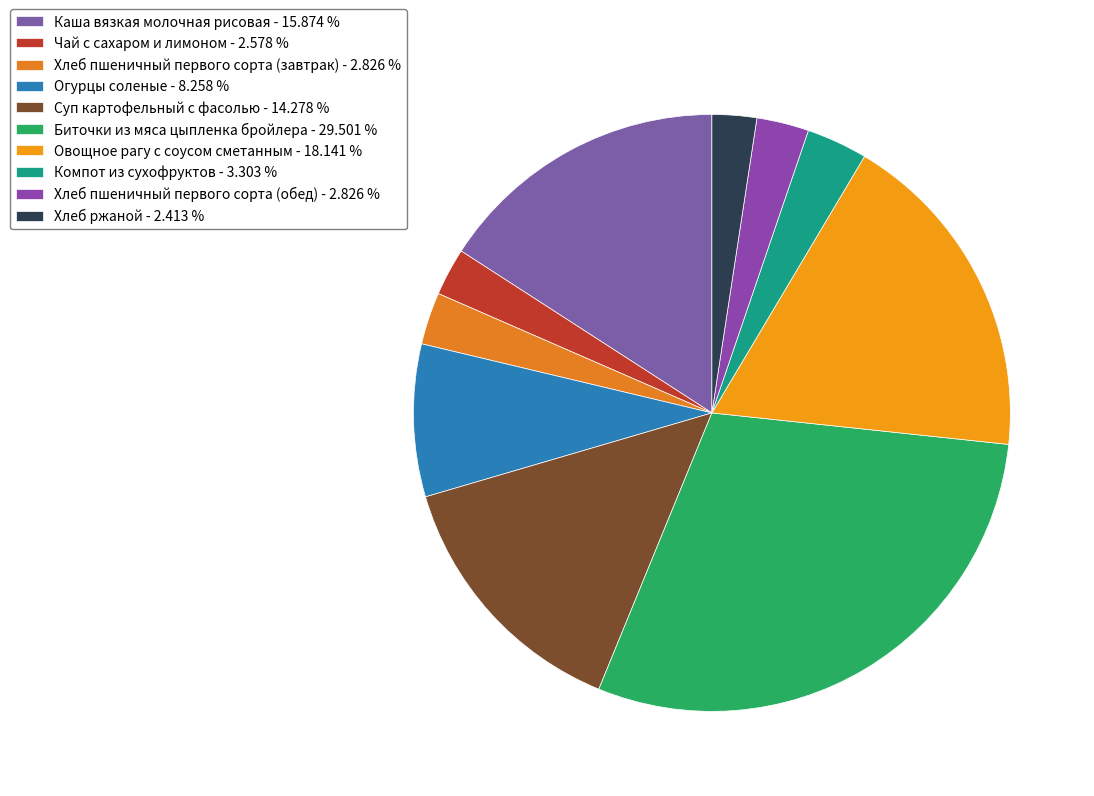

How many segments does this pie chart have?

10